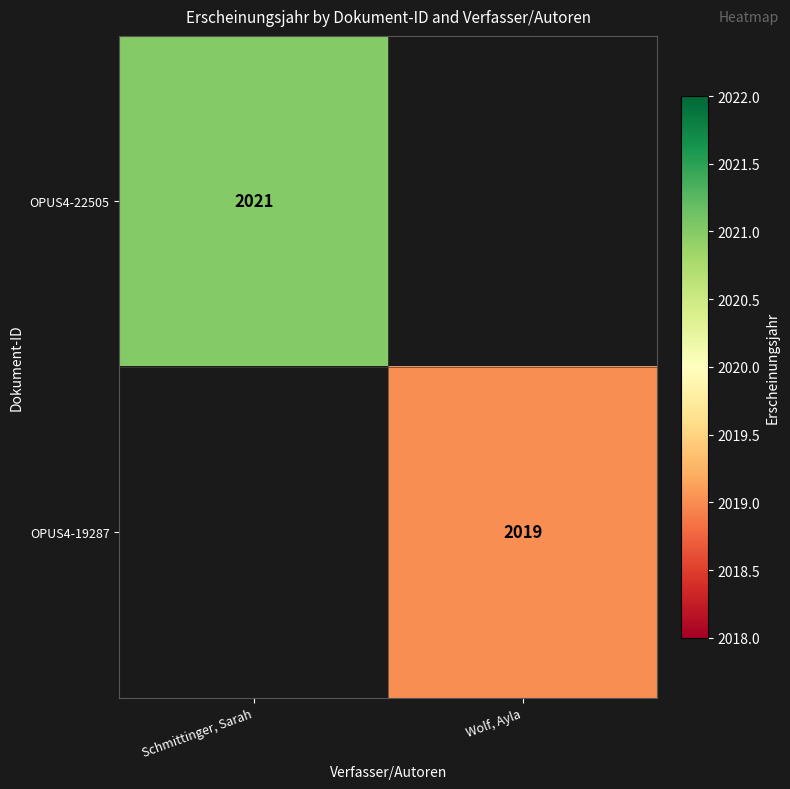

Is it true that OPUS4-19287 equals 3037 at Wolf, Ayla?

False